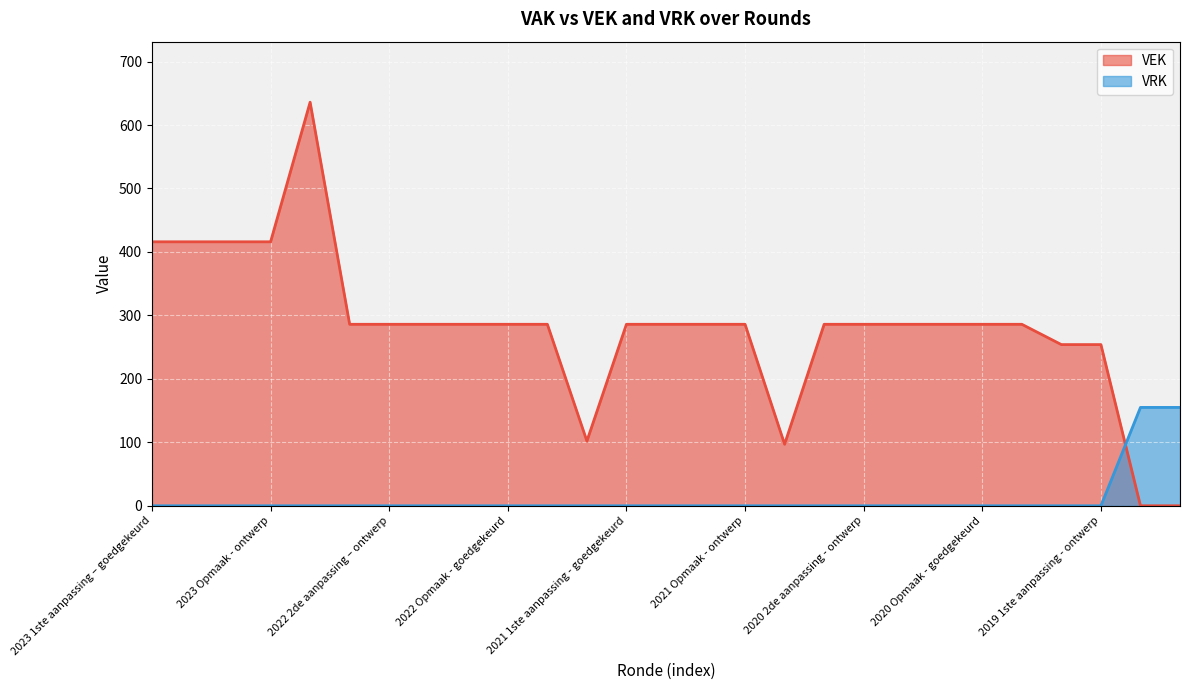

What are all the series names shown in the legend?

VEK, VRK